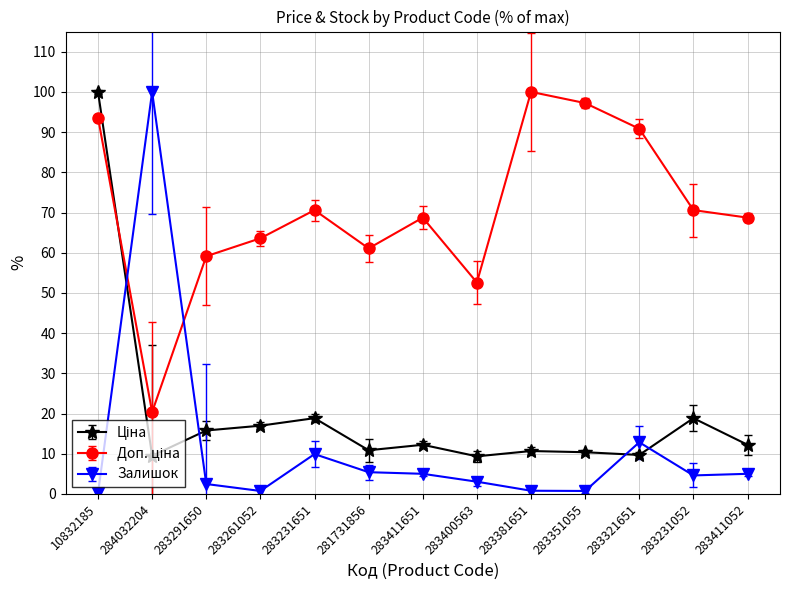

At which label is Залишок closest to 50?

283321651